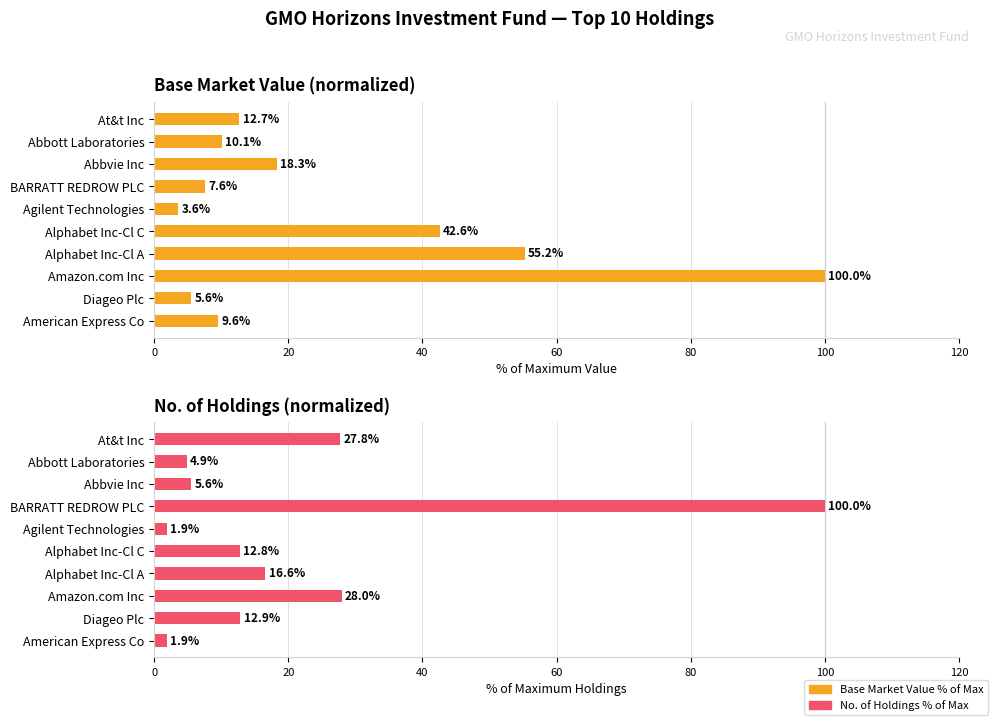

Is the value of Base Market Value % of Max at Abbvie Inc greater than the value of No. of Holdings % of Max at American Express Co?

Yes